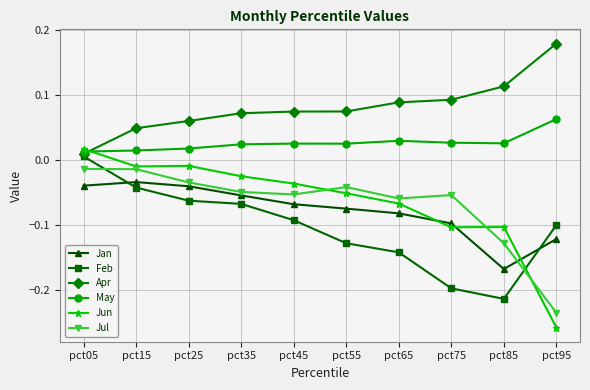

Is it true that Jan equals -0.1 at pct35?

True